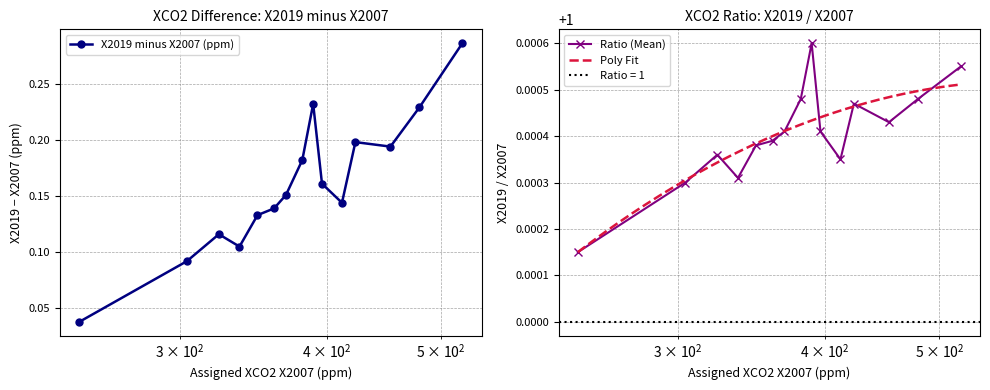

What is the label of the 9th point from the right?

369.398